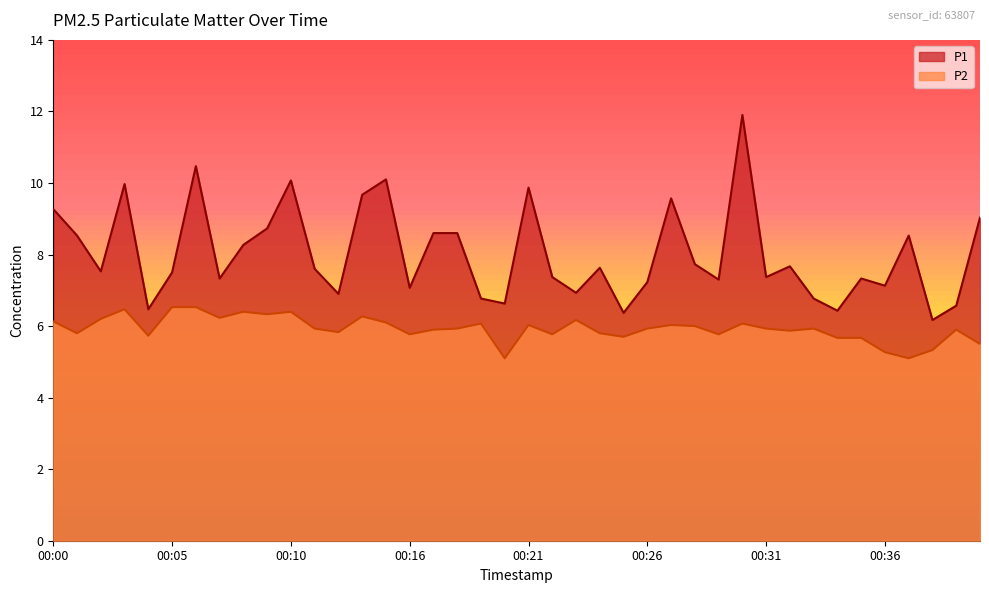

Reading left to right, transcribe all the data shown in this chart.

P1: 9.3	8.5	7.5	10.0	6.5	7.5	10.5	7.3	8.3	8.7	10.1	7.6	6.9	9.7	10.1	7.1	8.6	8.6	6.8	6.6	9.9	7.4	6.9	7.6	6.4	7.2	9.6	7.7	7.3	11.9	7.4	7.7	6.8	6.4	7.3	7.1	8.5	6.2	6.6	9.0
P2: 6.1	5.8	6.2	6.5	5.7	6.5	6.5	6.2	6.4	6.3	6.4	5.9	5.8	6.3	6.1	5.8	5.9	5.9	6.1	5.1	6.0	5.8	6.2	5.8	5.7	5.9	6.0	6.0	5.8	6.1	5.9	5.9	5.9	5.7	5.7	5.3	5.1	5.3	5.9	5.5